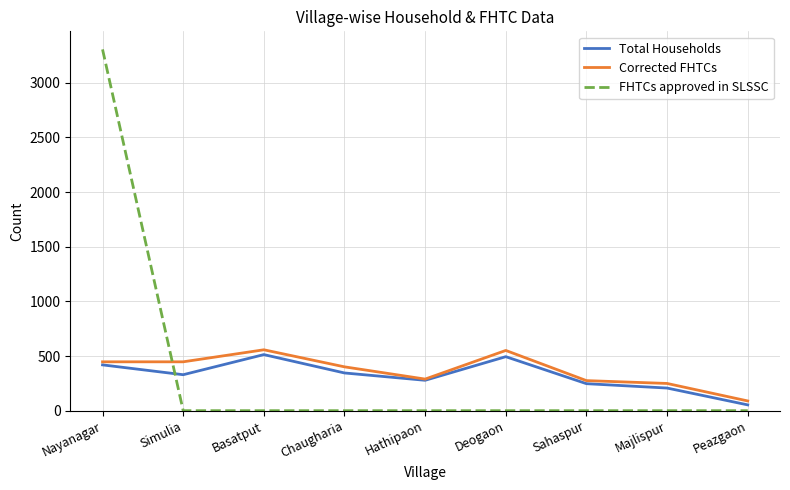

Which series changed the most between Chaugharia and Peazgaon?

Corrected FHTCs